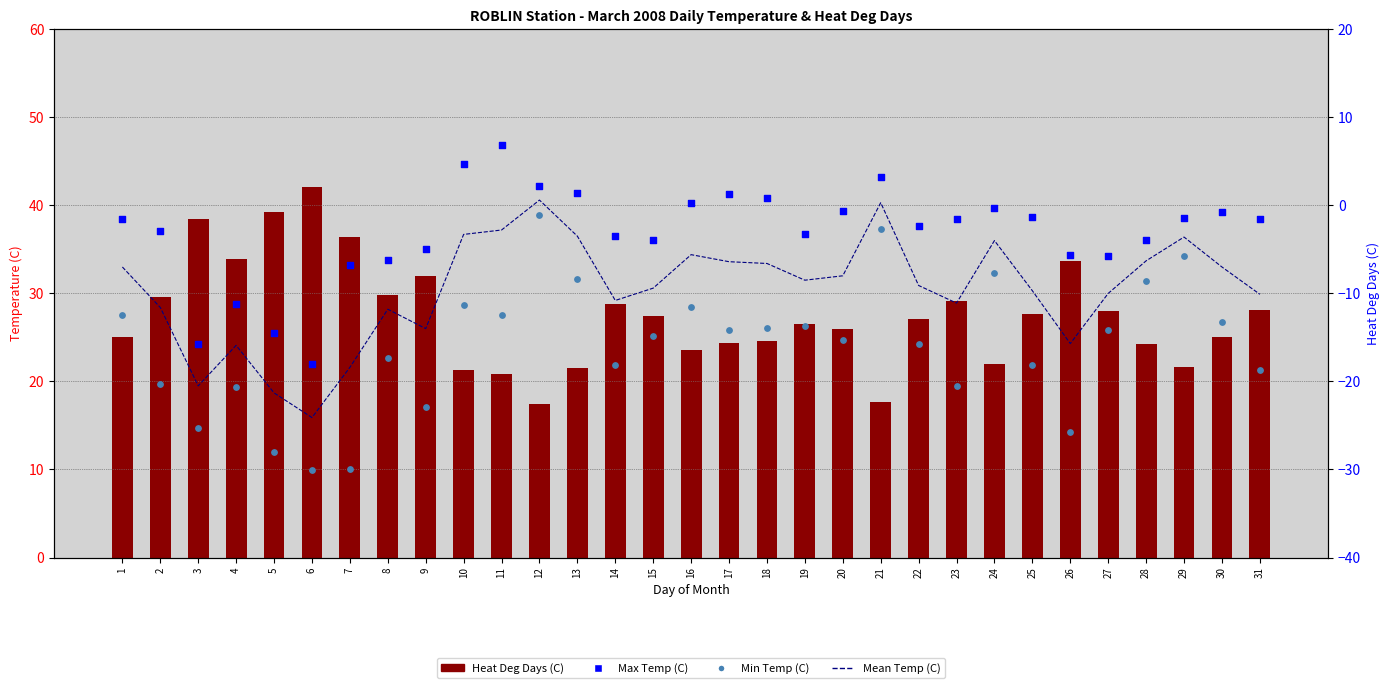

Which series has the largest Y range (max minus min)?

Min Temp (C)